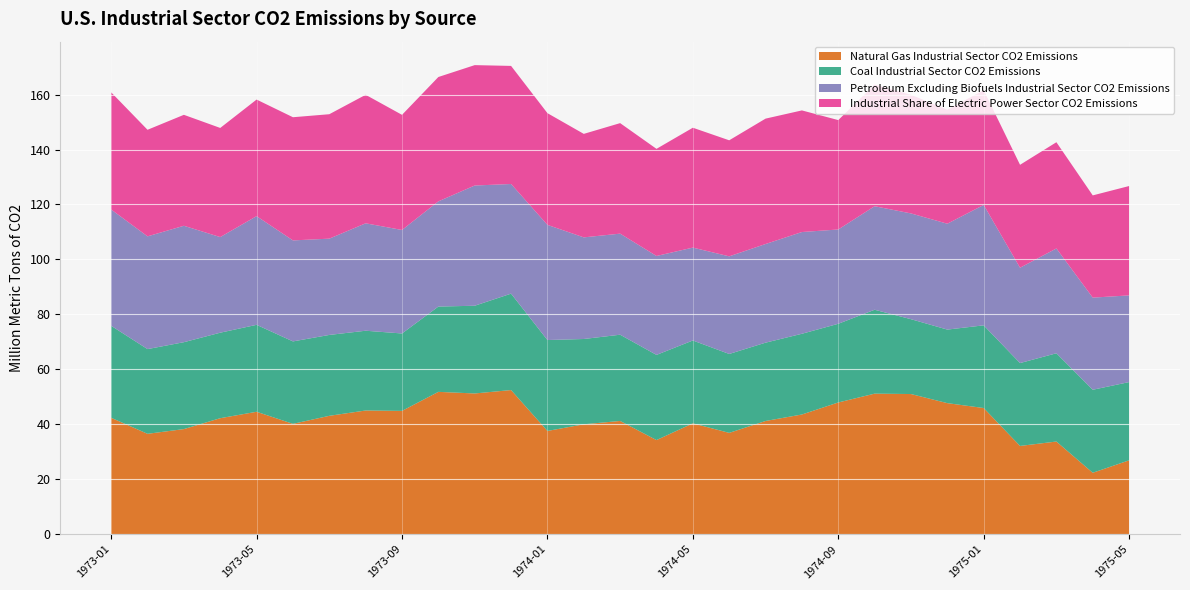

Reading right to left, transcribe all the data shown in this chart.

Natural Gas Industrial Sector CO2 Emissions: 1975-05=26.9	1975-04=22.4	1975-03=33.7	1975-02=32.1	1975-01=45.9	1974-12=47.7	1974-11=51.0	1974-10=51.2	1974-09=47.9	1974-08=43.6	1974-07=41.2	1974-06=36.9	1974-05=40.4	1974-04=34.3	1974-03=41.2	1974-02=40.0	1974-01=37.6	1973-12=52.5	1973-11=51.2	1973-10=51.8	1973-09=44.9	1973-08=45.0	1973-07=43.1	1973-06=40.2	1973-05=44.6	1973-04=42.2	1973-03=38.3	1973-02=36.5	1973-01=42.4
Coal Industrial Sector CO2 Emissions: 1975-05=28.5	1975-04=30.2	1975-03=32.1	1975-02=30.2	1975-01=30.1	1974-12=26.8	1974-11=27.2	1974-10=30.5	1974-09=28.6	1974-08=29.4	1974-07=28.5	1974-06=28.7	1974-05=30.2	1974-04=31.0	1974-03=31.4	1974-02=31.0	1974-01=33.1	1973-12=35.1	1973-11=31.9	1973-10=31.0	1973-09=28.2	1973-08=29.0	1973-07=29.4	1973-06=30.0	1973-05=31.6	1973-04=31.1	1973-03=31.6	1973-02=30.8	1973-01=33.5
Petroleum Excluding Biofuels Industrial Sector CO2 Emissions: 1975-05=31.6	1975-04=33.5	1975-03=38.1	1975-02=34.7	1975-01=43.8	1974-12=38.5	1974-11=38.5	1974-10=37.7	1974-09=34.3	1974-08=37.0	1974-07=35.9	1974-06=35.5	1974-05=33.8	1974-04=36.0	1974-03=36.8	1974-02=37.0	1974-01=41.9	1973-12=39.9	1973-11=43.8	1973-10=38.3	1973-09=37.7	1973-08=39.1	1973-07=35.0	1973-06=36.8	1973-05=39.6	1973-04=34.8	1973-03=42.4	1973-02=41.0	1973-01=42.3
Industrial Share of Electric Power Sector CO2 Emissions: 1975-05=39.8	1975-04=37.2	1975-03=38.7	1975-02=37.5	1975-01=41.8	1974-12=41.5	1974-11=43.2	1974-10=44.3	1974-09=39.8	1974-08=44.3	1974-07=45.6	1974-06=42.2	1974-05=43.6	1974-04=39.0	1974-03=40.2	1974-02=37.7	1974-01=40.7	1973-12=43.0	1973-11=43.8	1973-10=45.3	1973-09=41.9	1973-08=46.8	1973-07=45.3	1973-06=44.8	1973-05=42.4	1973-04=39.7	1973-03=40.4	1973-02=38.8	1973-01=42.6